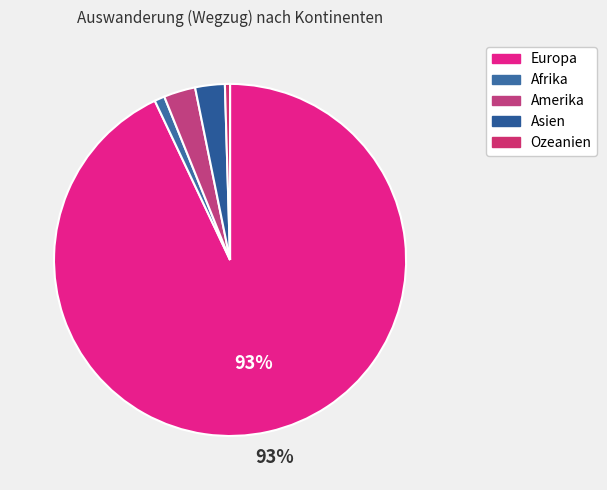

What percentage is the Amerika slice, to the nearest percent?

3%